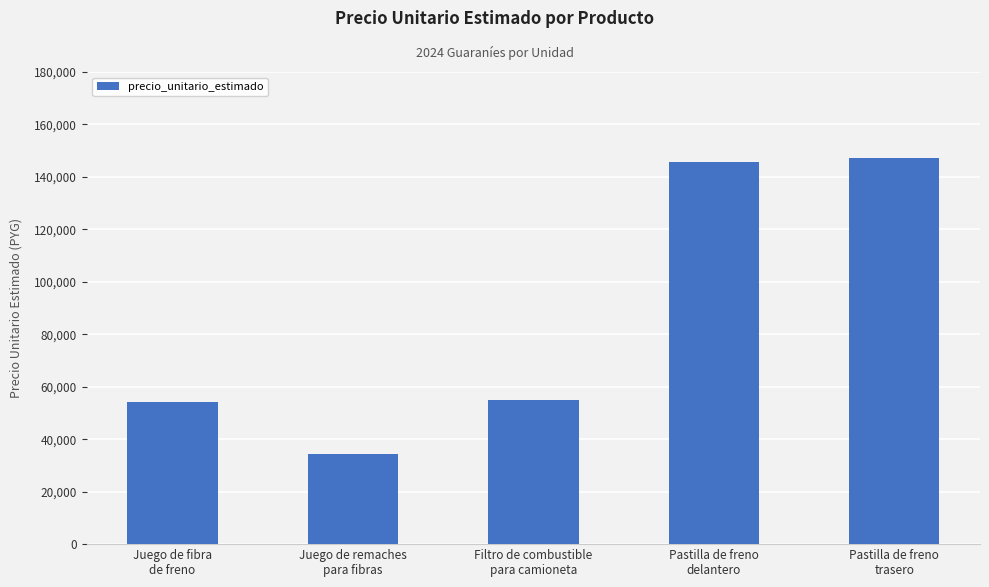

True or false: the data shows 147220 at Pastilla de freno
trasero.

True